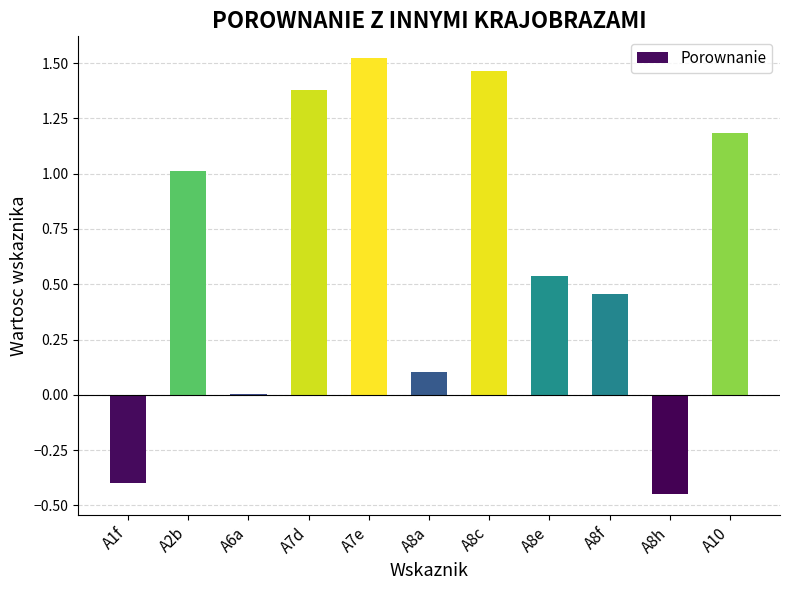

True or false: the data shows 1.4 at A7d.

True